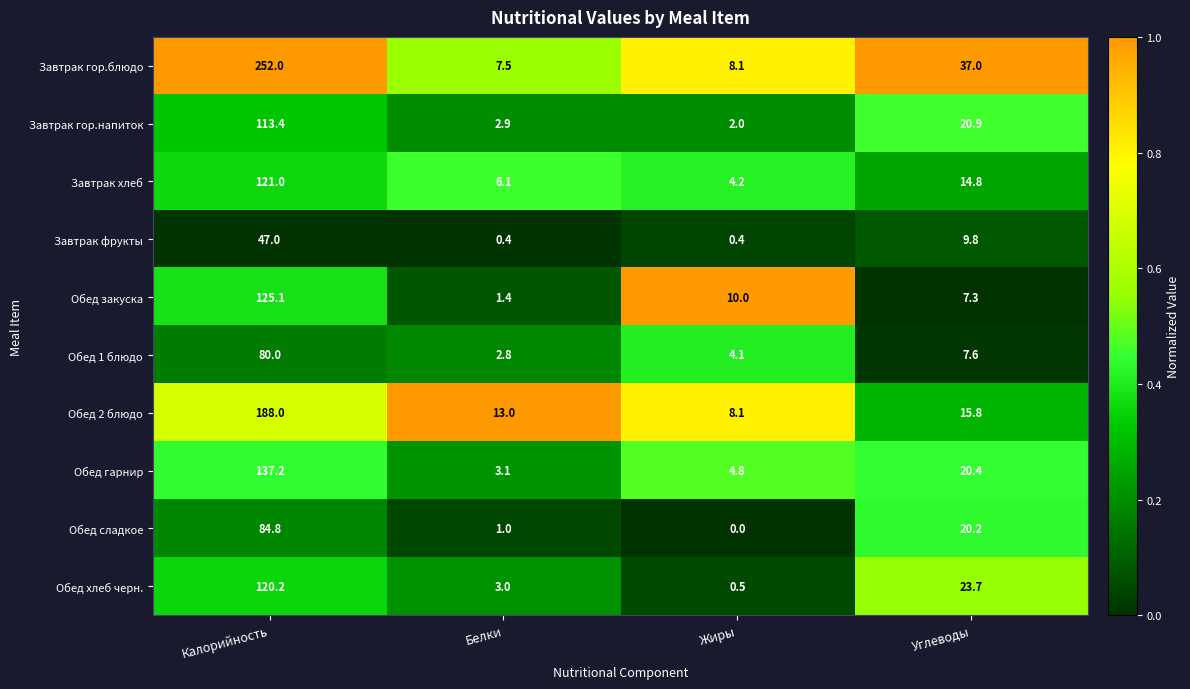

List the series in order of their peak value, highest first.

Завтрак гор.блюдо, Обед 2 блюдо, Обед гарнир, Обед закуска, Завтрак хлеб, Обед хлеб черн., Завтрак гор.напиток, Обед сладкое, Обед 1 блюдо, Завтрак фрукты